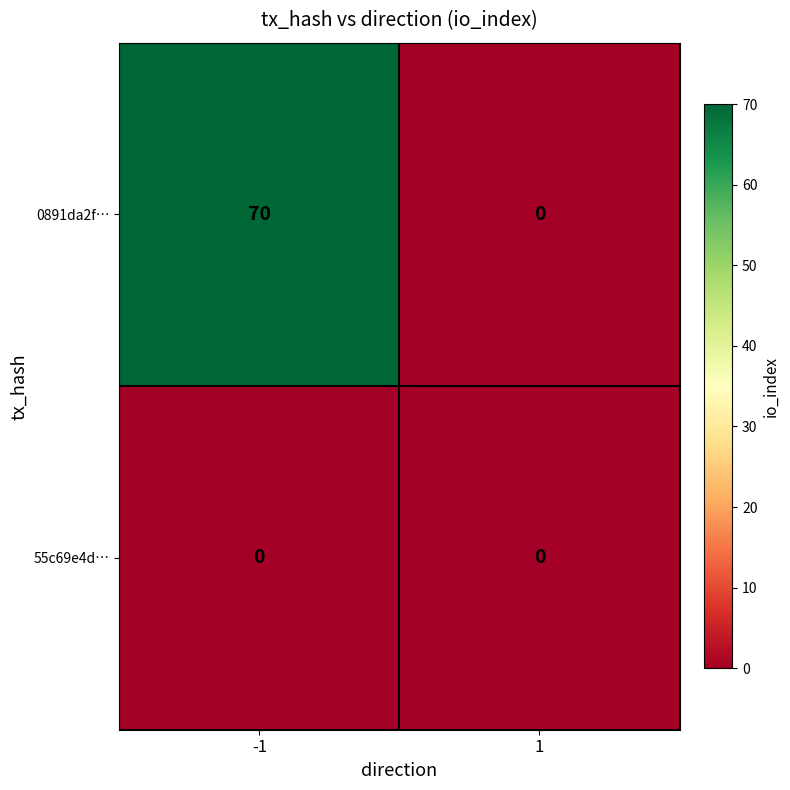

Which series has the widest spread of values?

0891da2f…